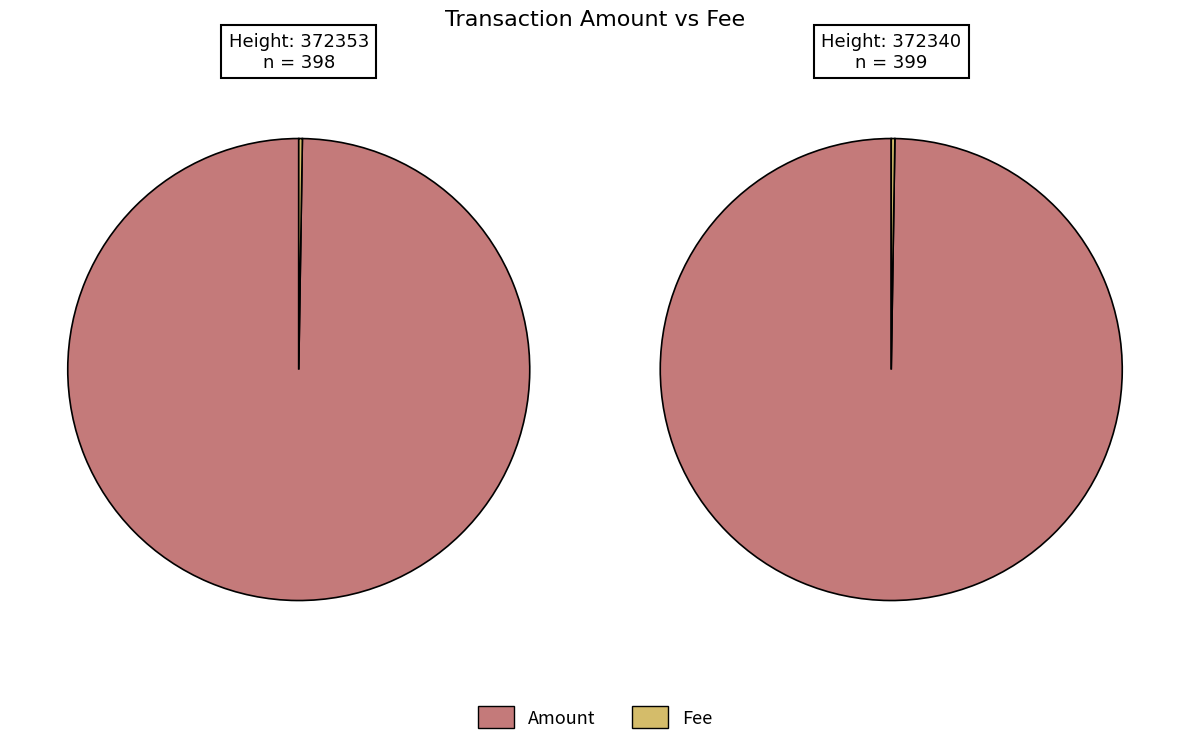

Count the number of slices in the pie.

2